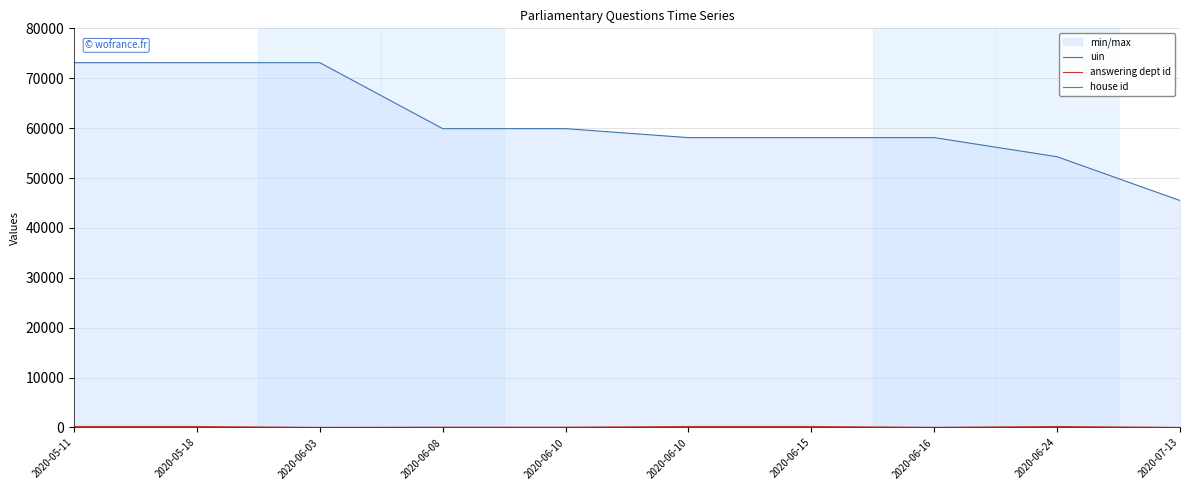

True or false: uin and house id cross at least once.

False